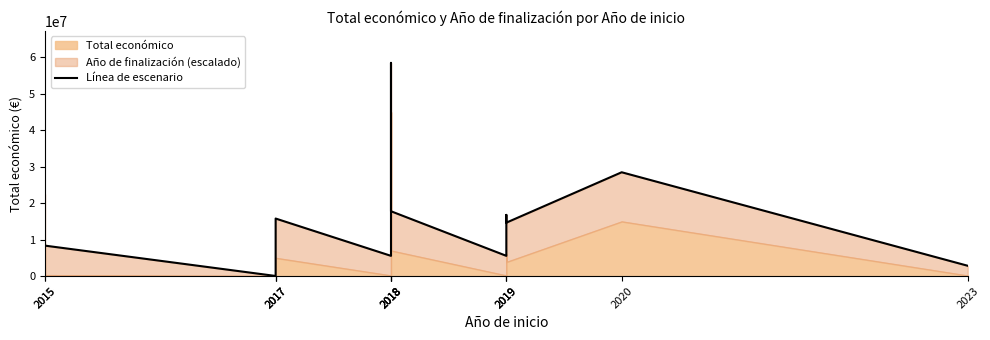

What is the approximate value at 2019?

14673003.8